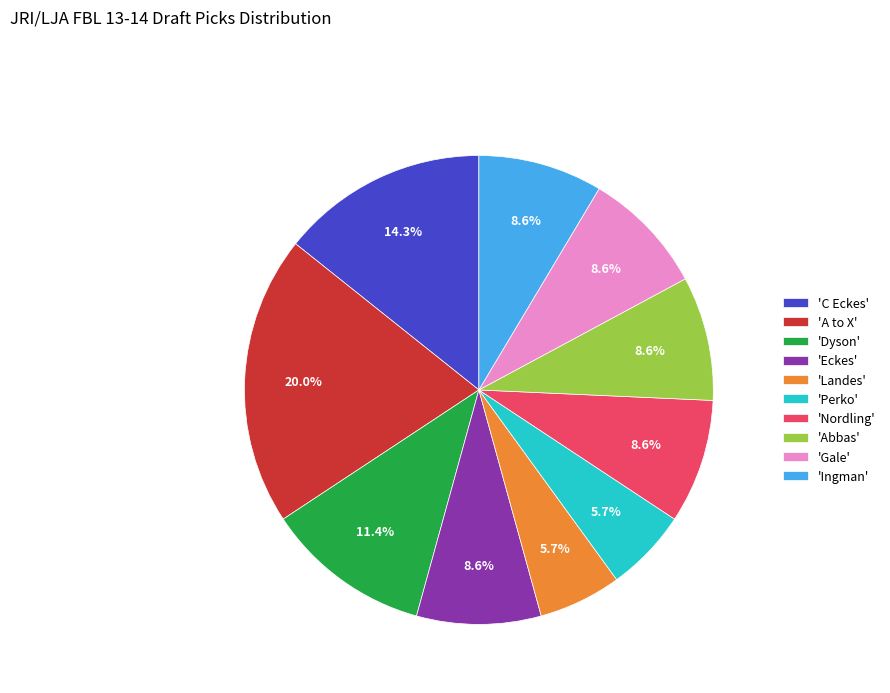

What is the ratio of the value at 'Eckes' to the value at 'Abbas'?

1.0